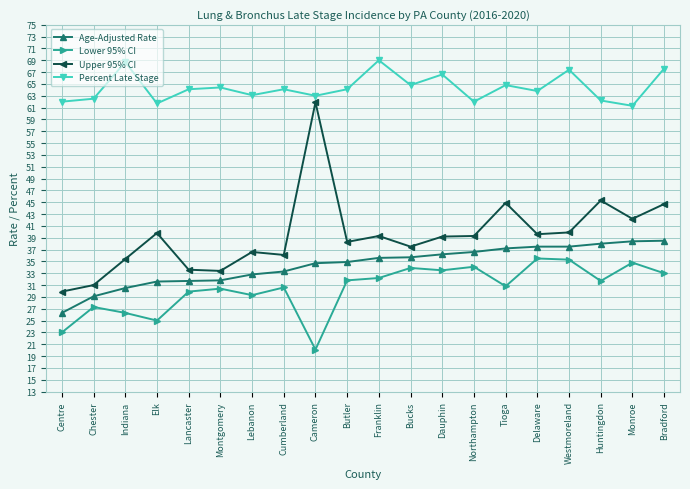

Which series has the largest total across all categories?

Percent Late Stage